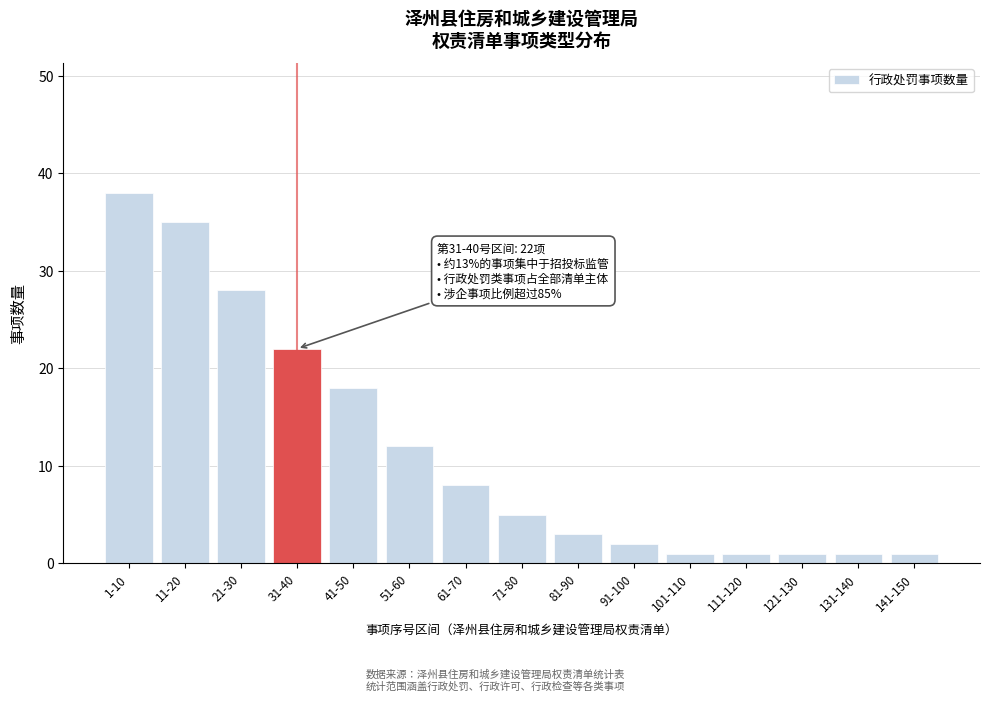

Reading left to right, extract all data points from this chart.

1-10=38	11-20=35	21-30=28	31-40=22	41-50=18	51-60=12	61-70=8	71-80=5	81-90=3	91-100=2	101-110=1	111-120=1	121-130=1	131-140=1	141-150=1